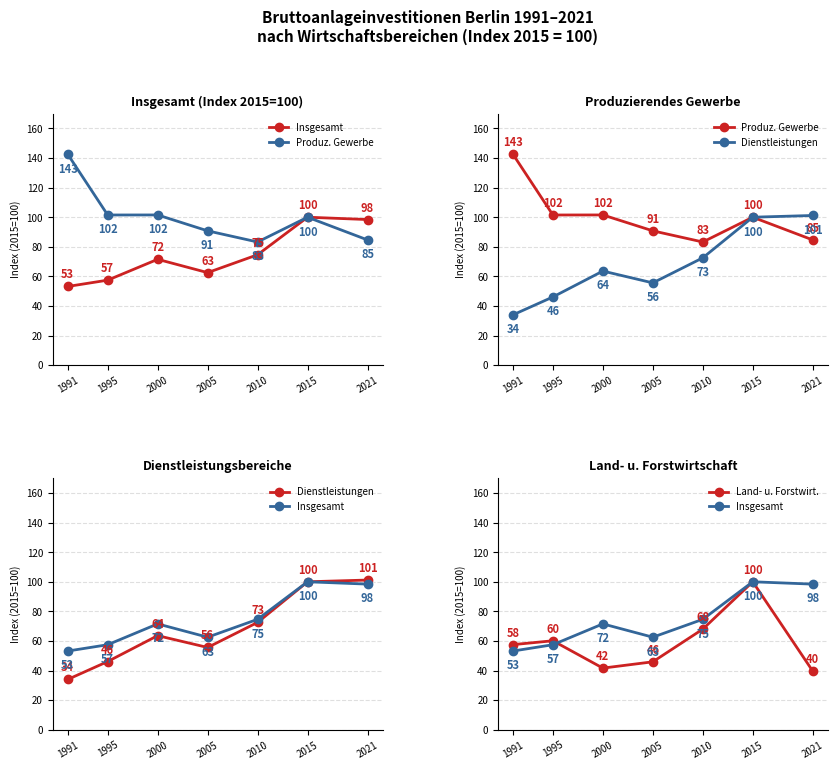

At which category does the chart reach its peak across all series?

1991